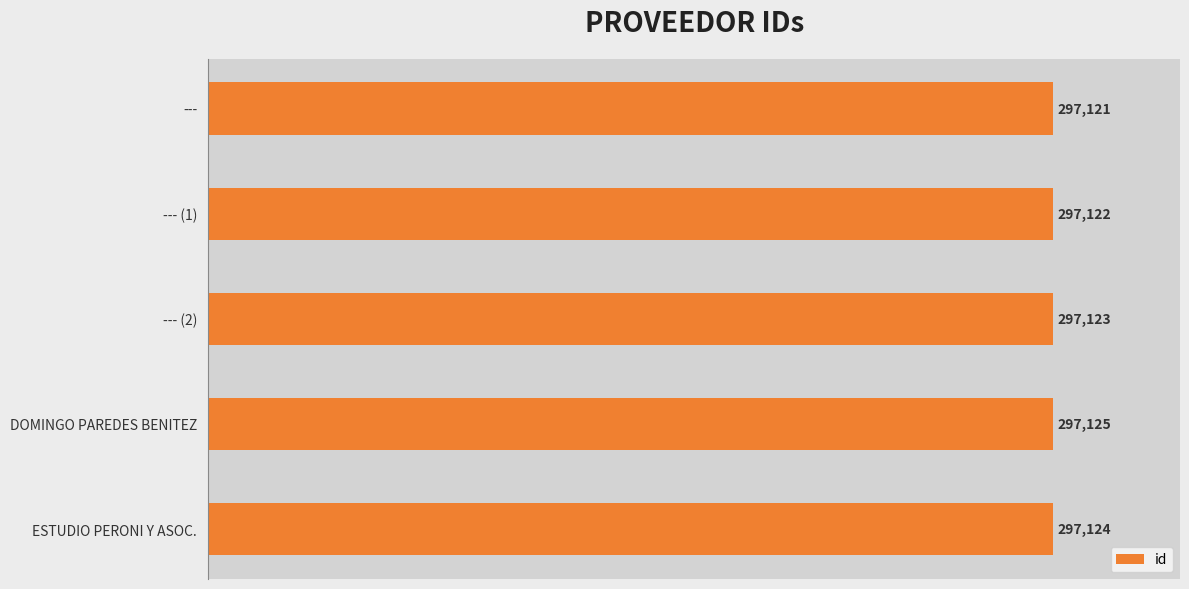

How many categories are shown in the chart?

5